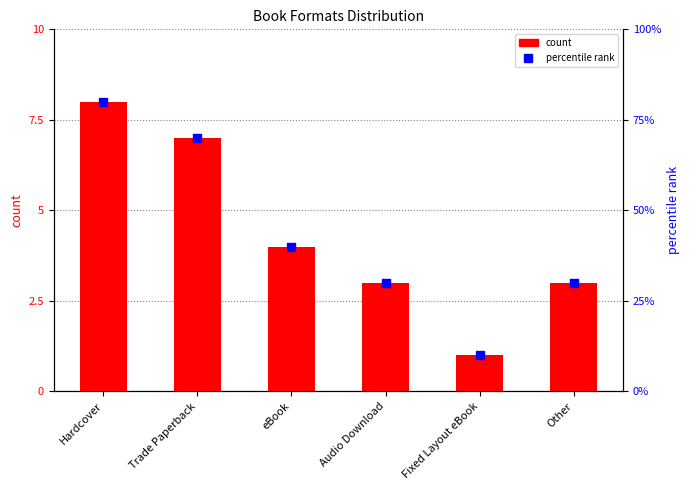

Which series contains the lowest Y value?

count